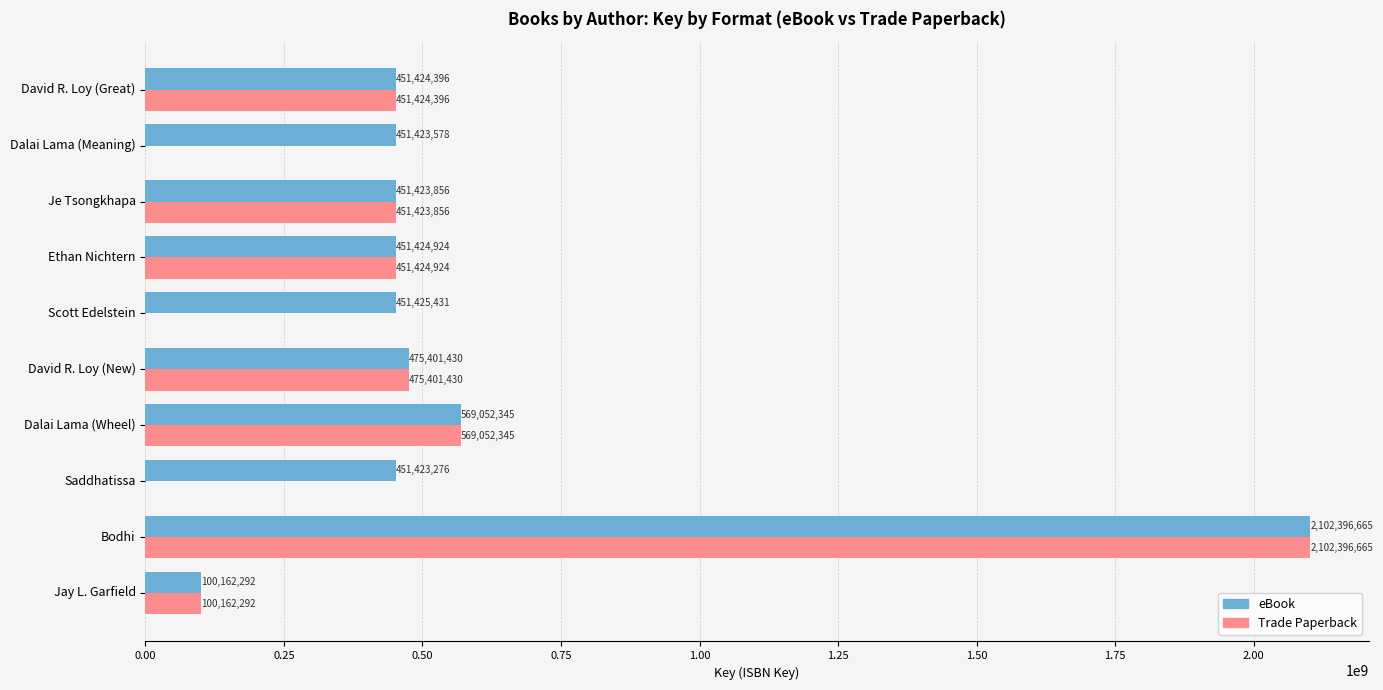

What is the sum of the Trade Paperback values at Je Tsongkhapa and Bodhi?

2553820521